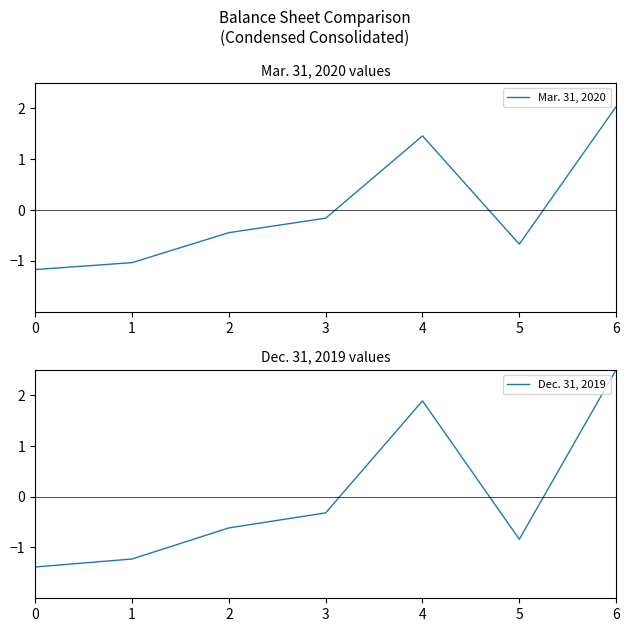

What is the difference between the maximum and second lowest values in the Dec. 31, 2019 series?

3.7